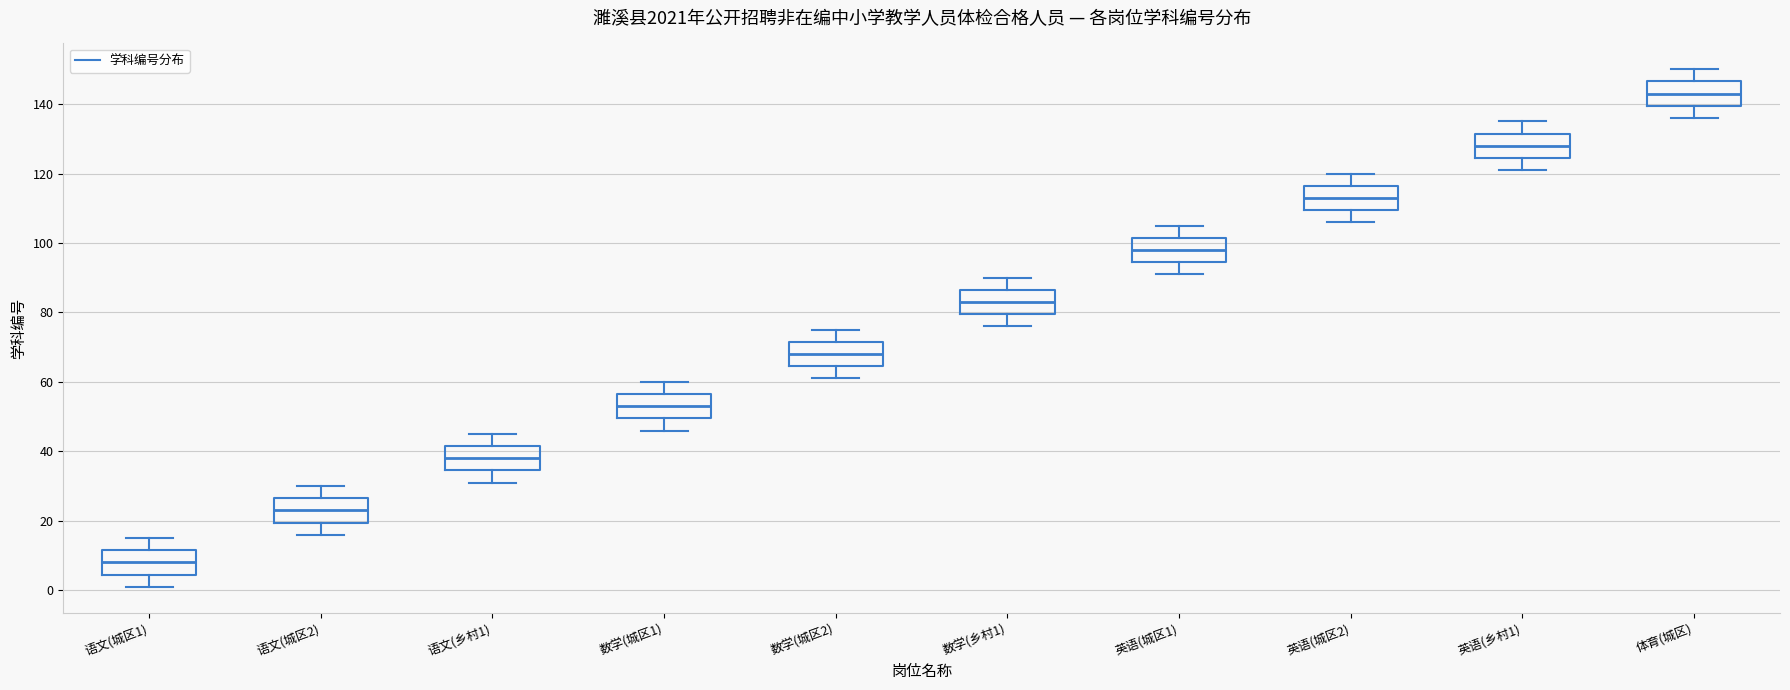

Reading left to right, transcribe this box plot: for each box, give where its median line is, the range the box spans, and where its two whiskers end, as read against the y-axis. The values are not printed on the chart, so give them approximately, as read against the axis.

语文(城区1): median 8, box 4 to 12, whiskers 2 to 16
语文(城区2): median 24, box 20 to 26, whiskers 16 to 30
语文(乡村1): median 38, box 34 to 42, whiskers 32 to 46
数学(城区1): median 54, box 50 to 56, whiskers 46 to 60
数学(城区2): median 68, box 64 to 72, whiskers 62 to 76
数学(乡村1): median 84, box 80 to 86, whiskers 76 to 90
英语(城区1): median 98, box 94 to 102, whiskers 92 to 106
英语(城区2): median 114, box 110 to 116, whiskers 106 to 120
英语(乡村1): median 128, box 124 to 132, whiskers 122 to 136
体育(城区): median 144, box 140 to 146, whiskers 136 to 150